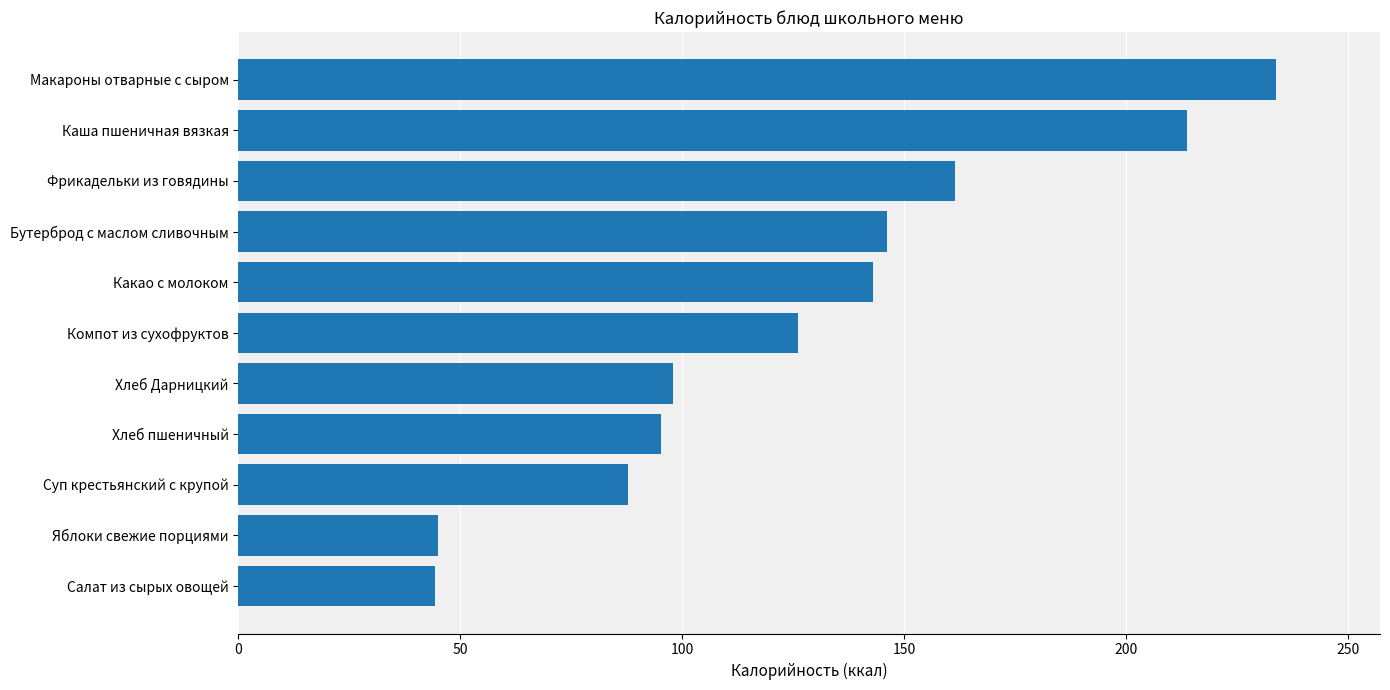

Is it true that the value at Яблоки свежие порциями is 24.9?

False